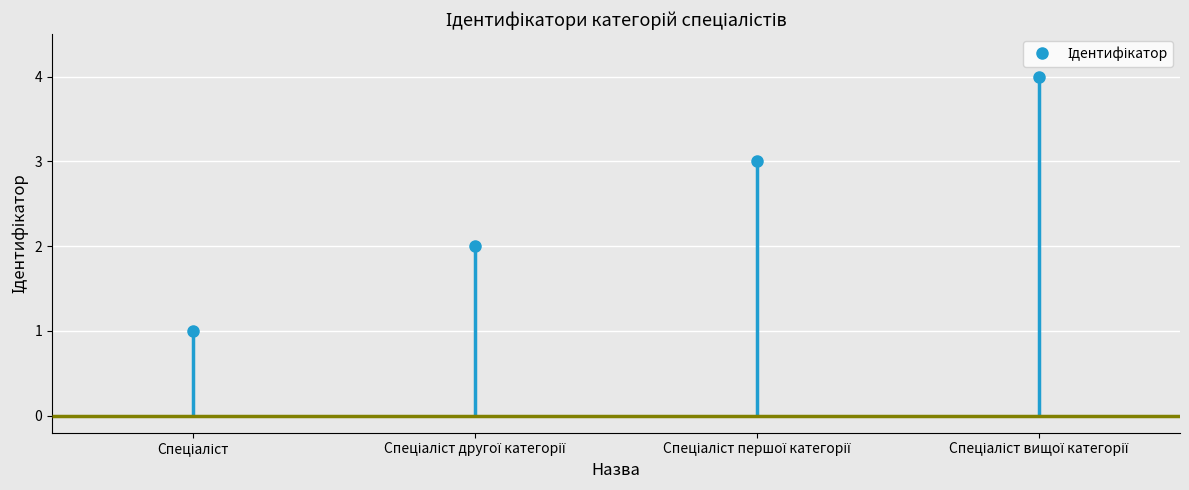

At which category does the chart reach its minimum across all series?

Спеціаліст